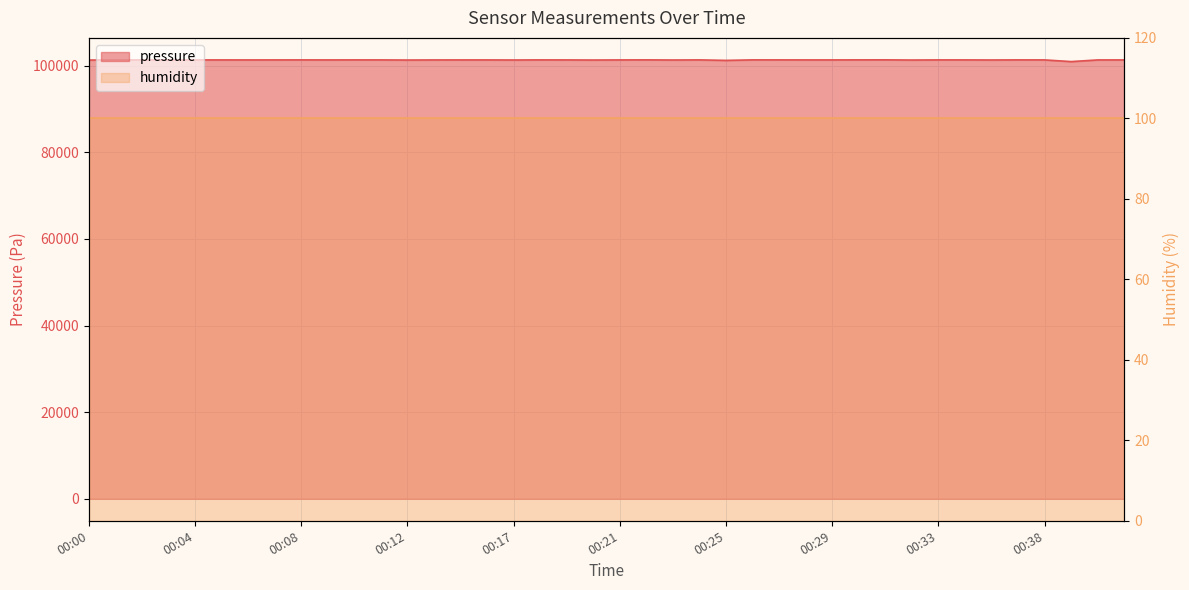

List the labels in order of value, smallest first.

00:39, 00:25, 00:00, 00:12, 00:32, 00:20, 00:23, 00:17, 00:35, 00:14, 00:03, 00:01, 00:06, 00:40, 00:21, 00:02, 00:09, 00:15, 00:19, 00:29, 00:05, 00:16, 00:28, 00:41, 00:38, 00:04, 00:07, 00:11, 00:34, 00:33, 00:08, 00:24, 00:10, 00:18, 00:27, 00:36, 00:26, 00:30, 00:22, 00:31